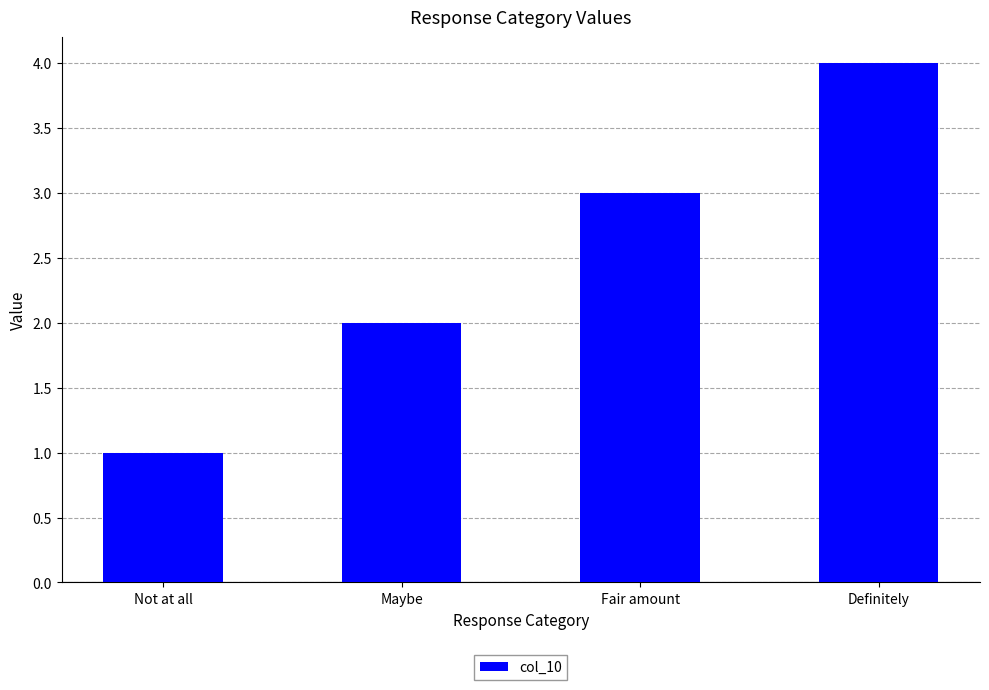

How many series are shown in this chart?

1